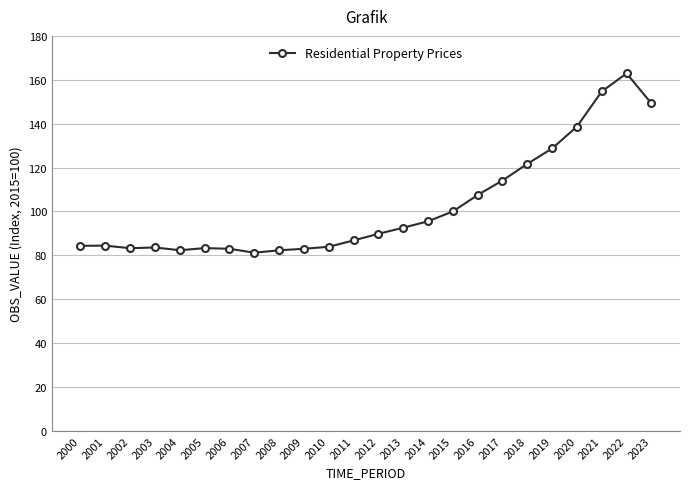

Is it true that the value at 2007 is 81.2?

True